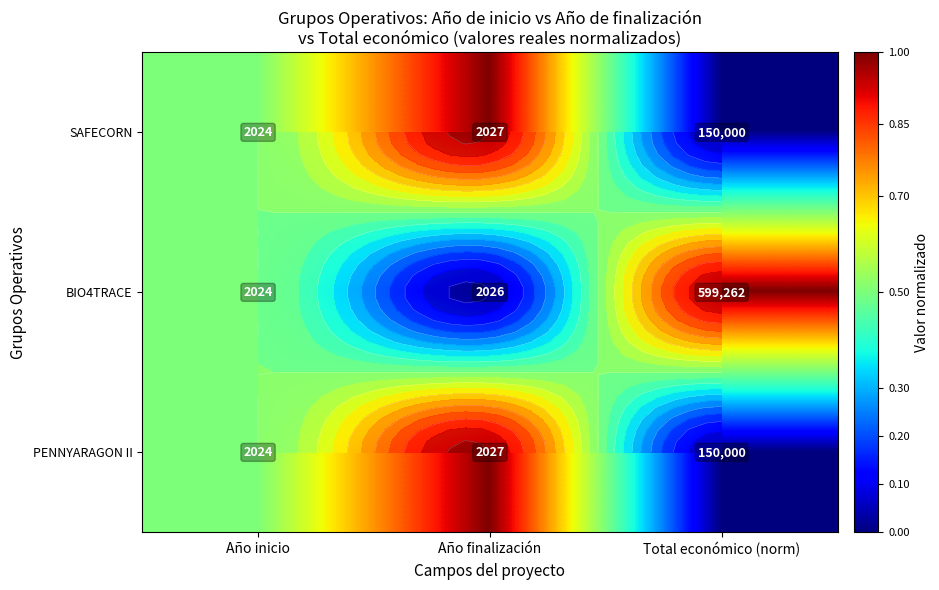

The BIO4TRACE series shows 0.2 at Año inicio. True or false?

False